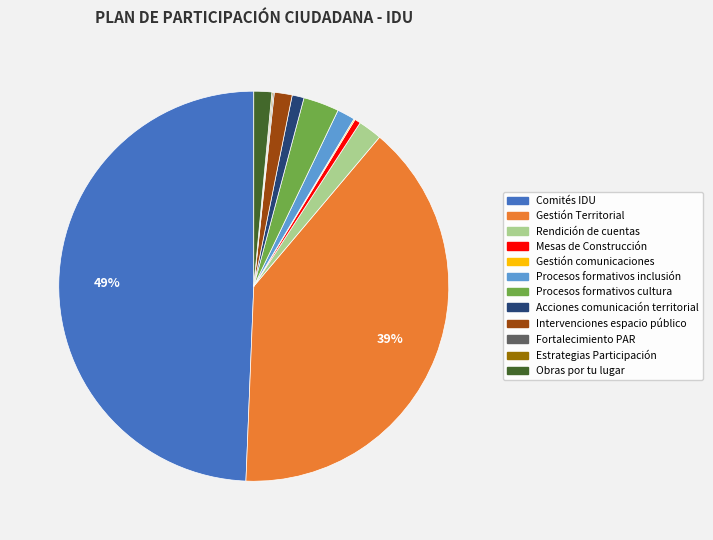

The Gestión Territorial slice represents 39% of the pie. True or false?

True